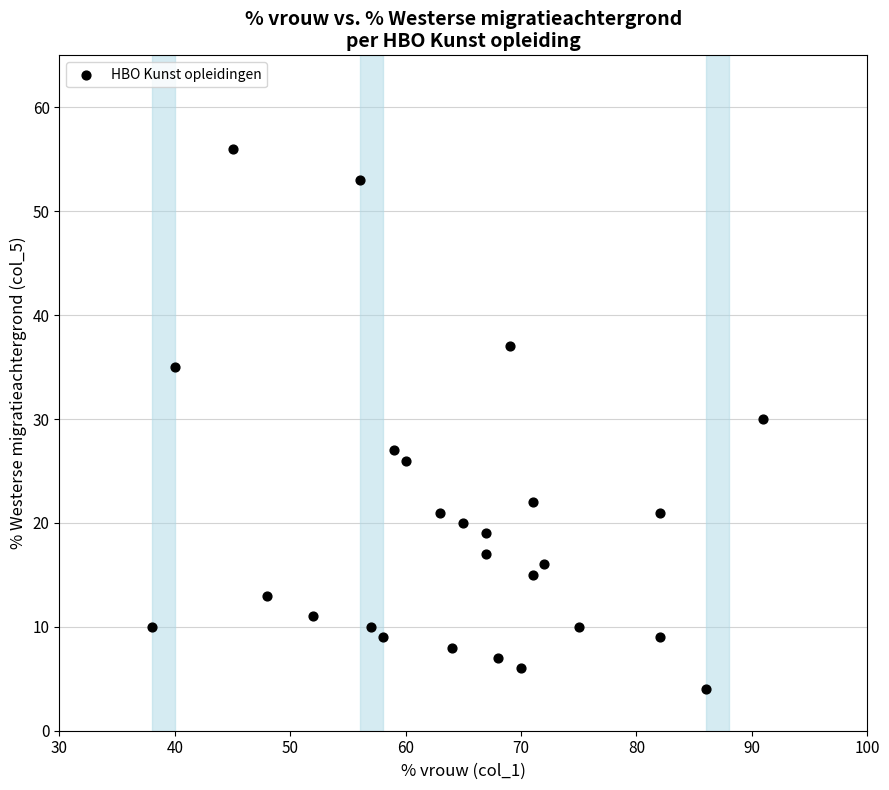

What is the range of Y values (max minus min)?

52